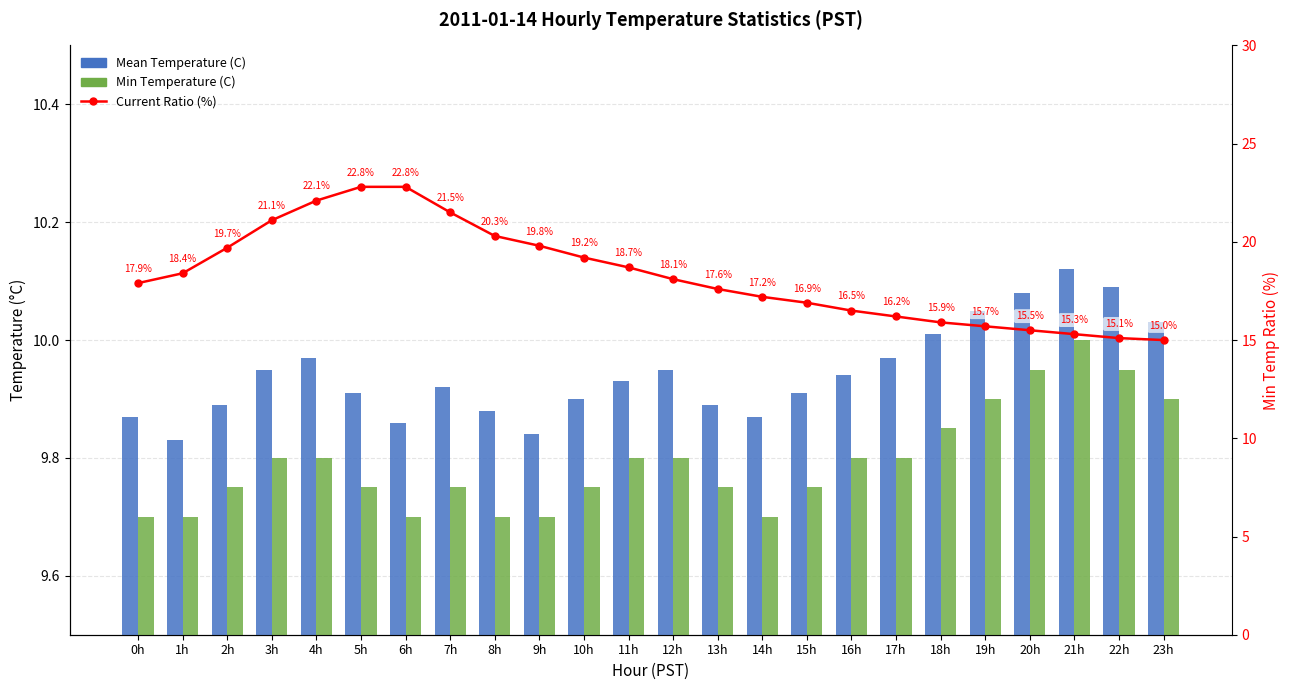

How many Min Temperature (C) values are between 9 and 10?

24